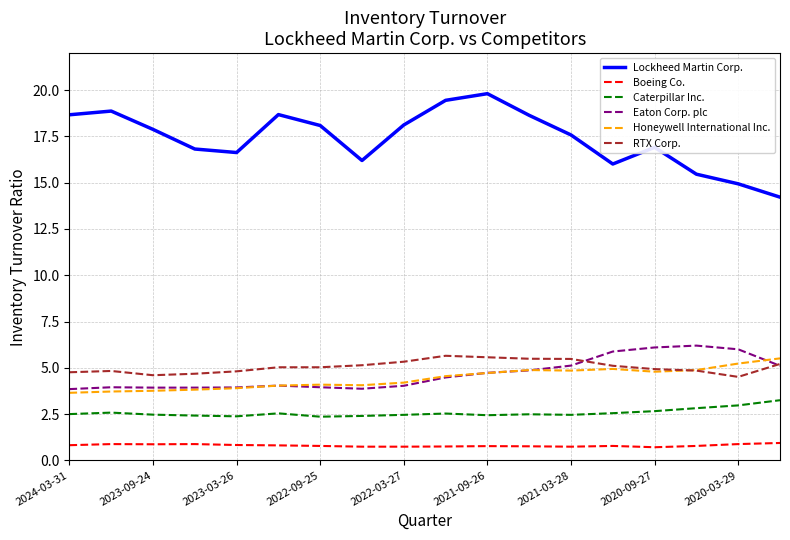

What is the lowest value of the Eaton Corp. plc series?

3.9